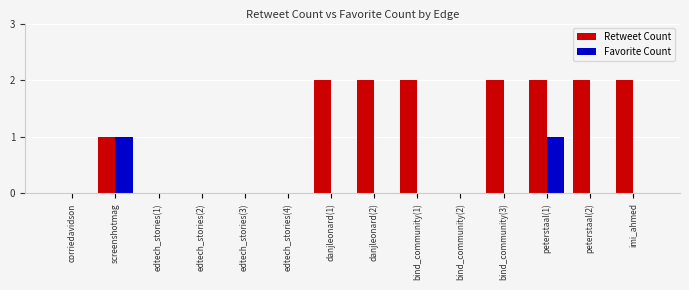

Which series has the largest total across all categories?

Retweet Count